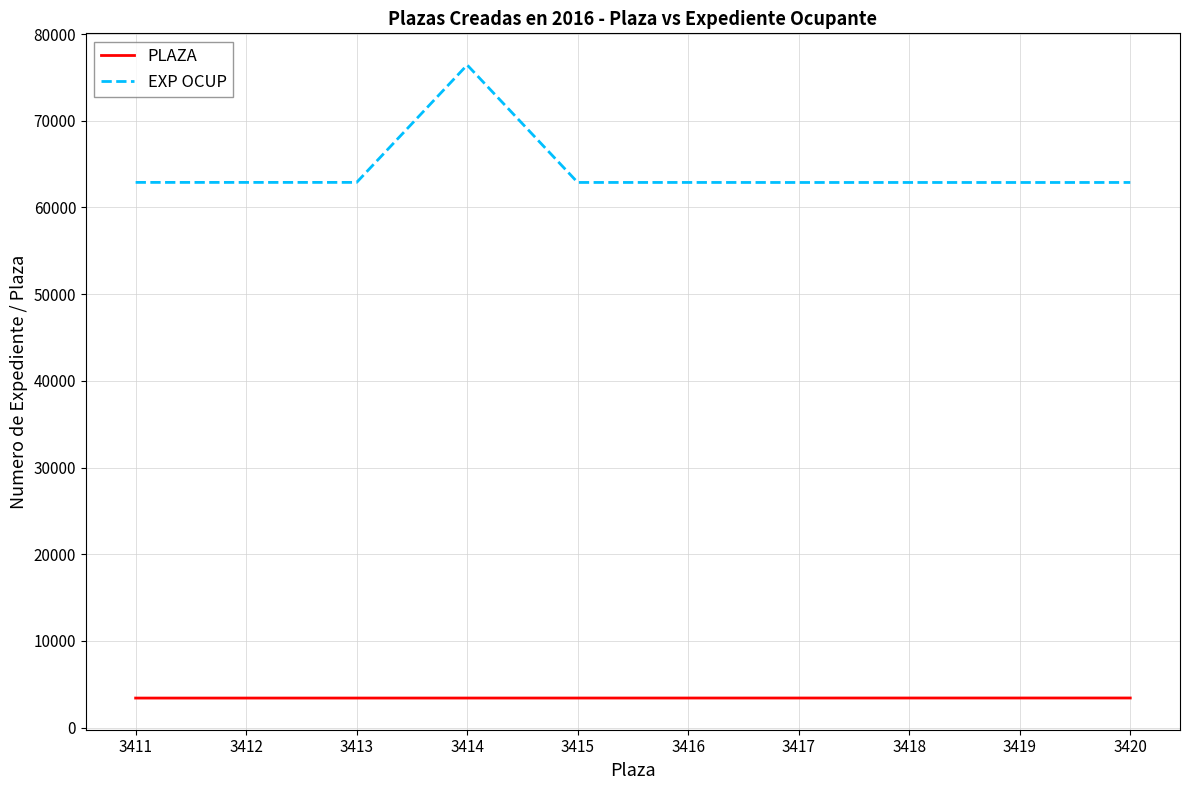

Rank the series by their average value, from lowest to highest.

PLAZA, EXP OCUP